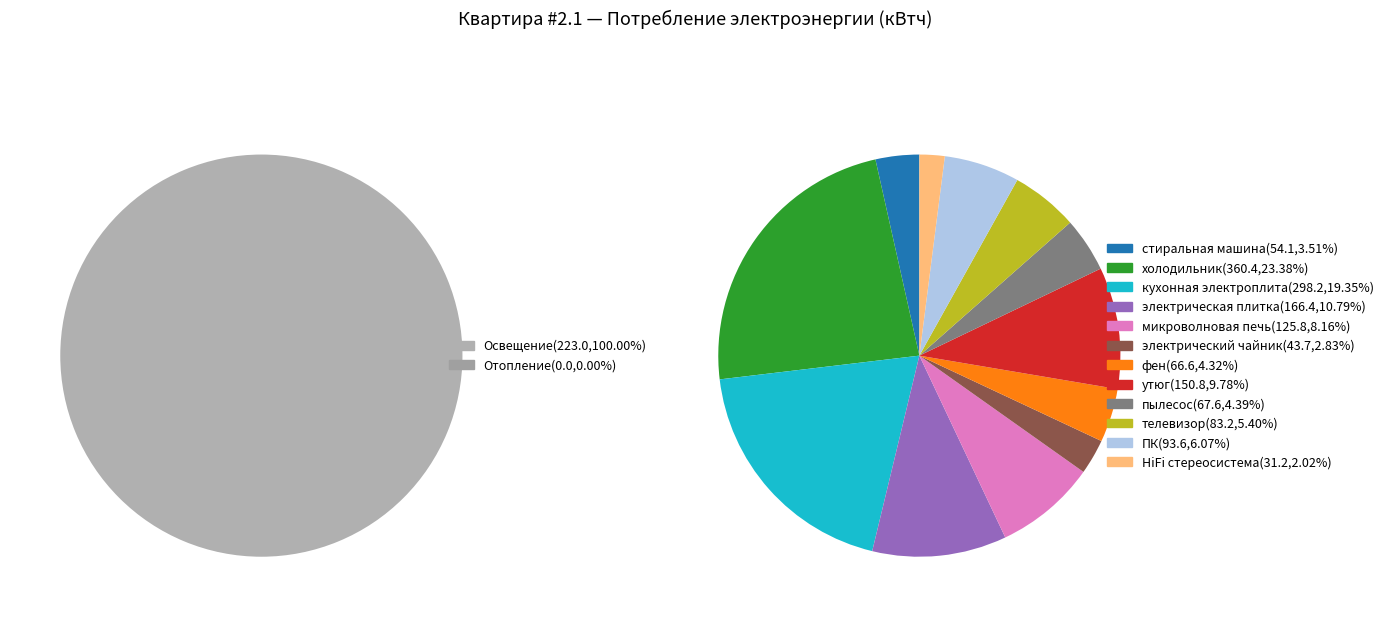

Which slice is the largest?

холодильник